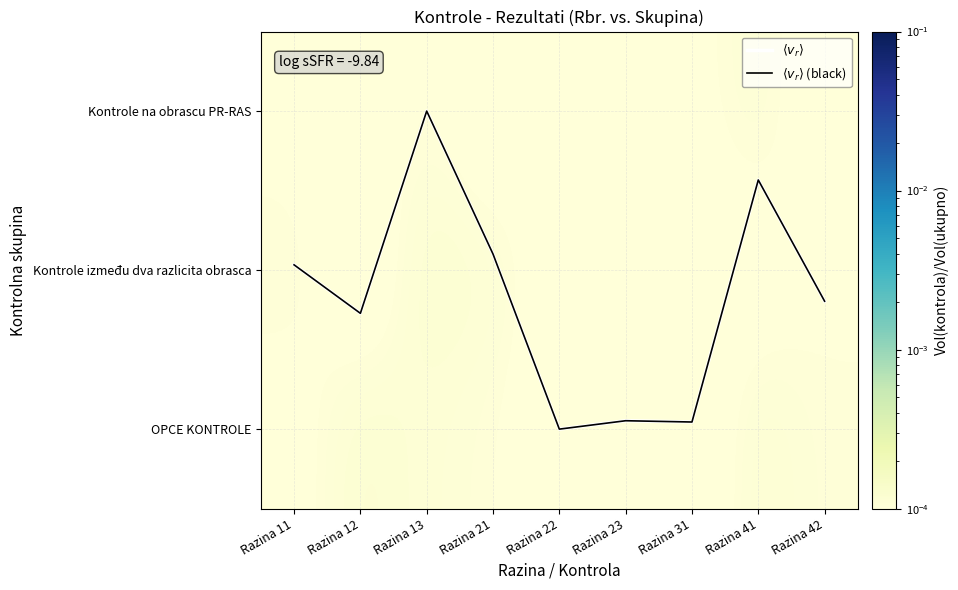

What is the total value across all series at Razina 41?

3.1